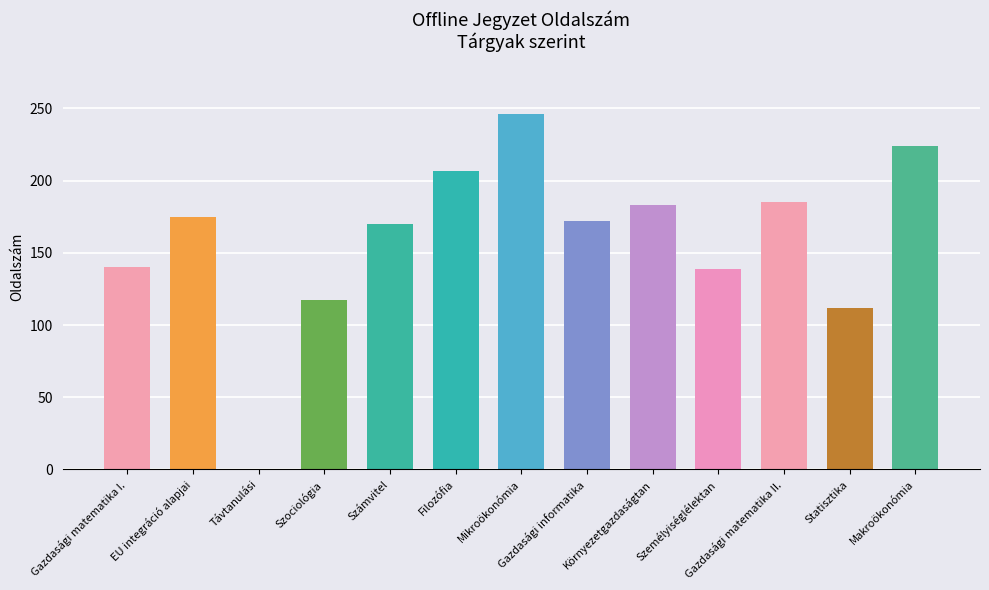

What is the sum of the values at Gazdasági matematika II. and Szociológia?

302